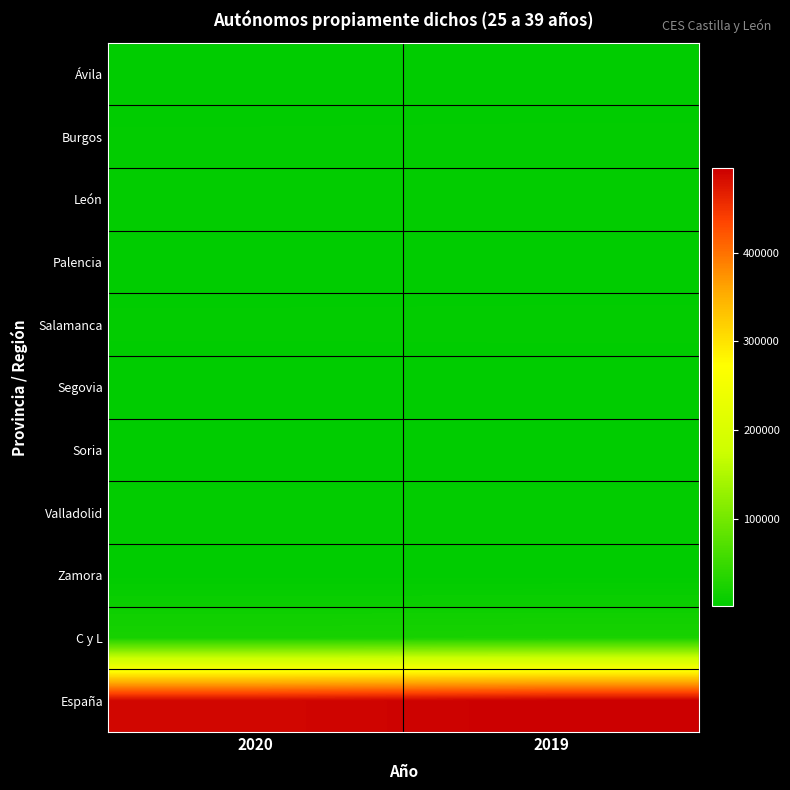

Which series has the largest range (max minus min)?

España